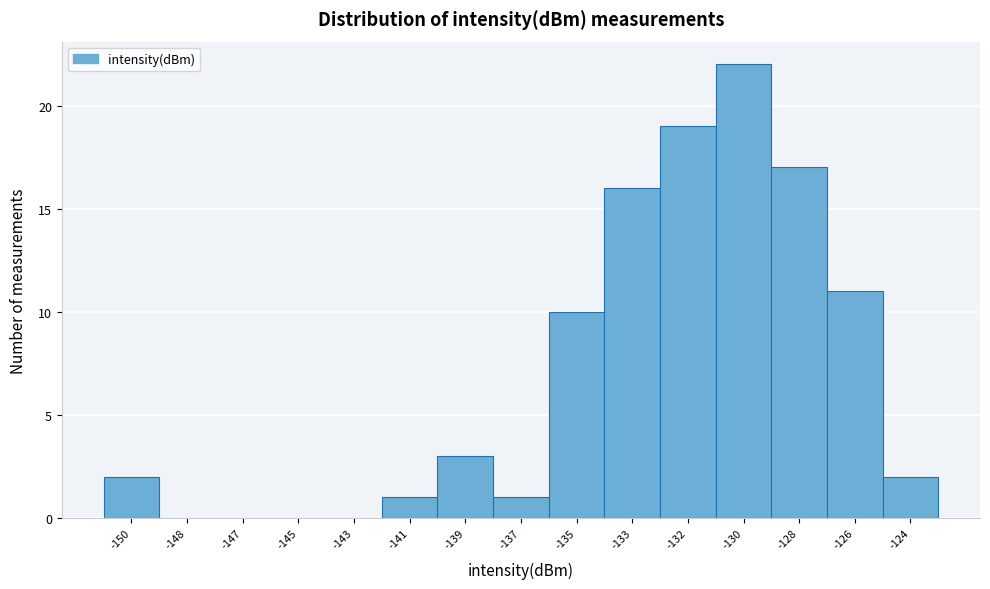

Reading left to right, list all the values displayed in this chart.

-150=2	-148=0	-147=0	-145=0	-143=0	-141=1	-139=3	-137=1	-135=10	-133=16	-132=19	-130=22	-128=17	-126=11	-124=2